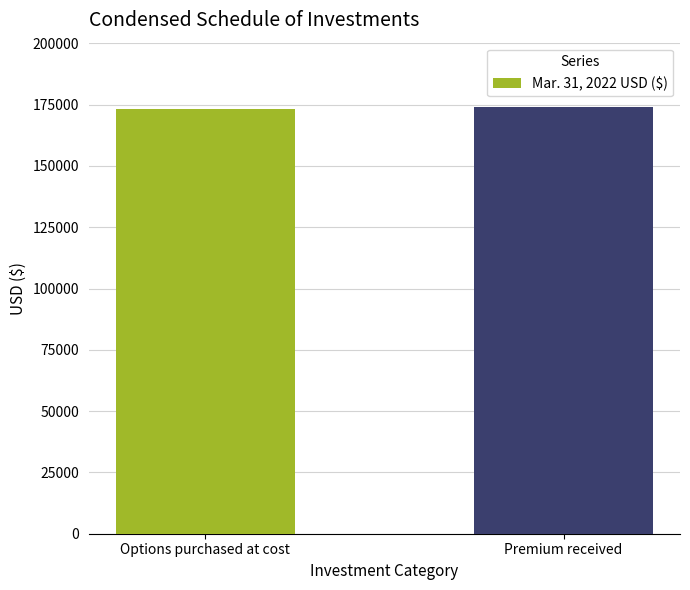

Count the values in the range 173400 to 174150.

2